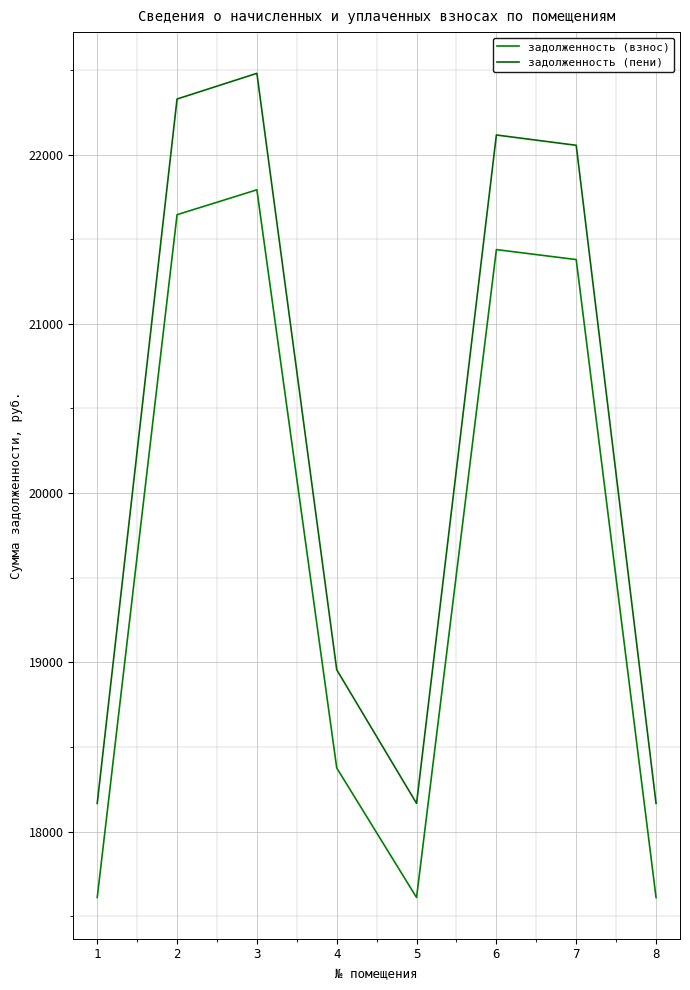

At which label is задолженность (взнос) closest to 19700?

4